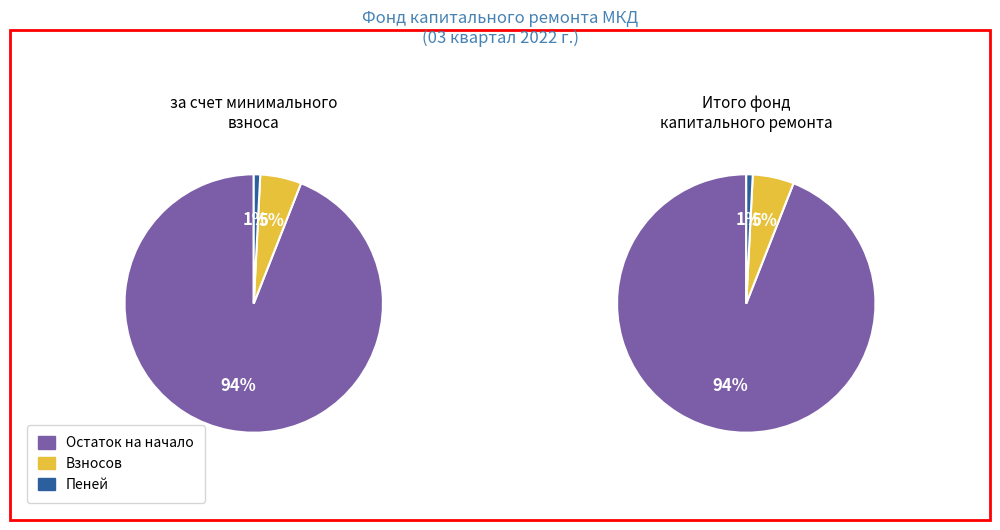

Do Поступило всего and Взносов together represent more than half of the pie?

No